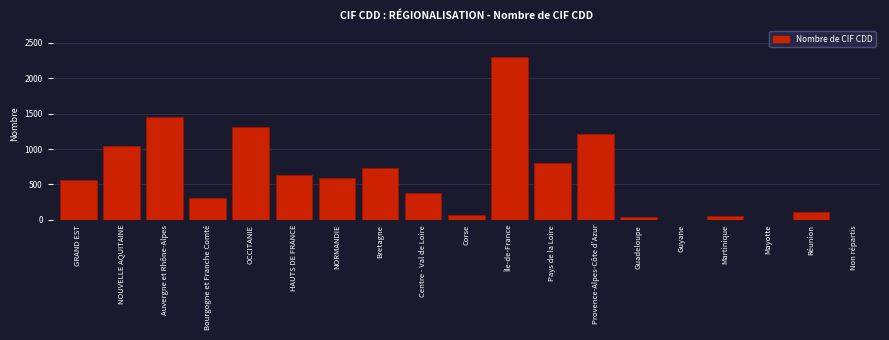

Is it true that the value at Corse is 75?

True